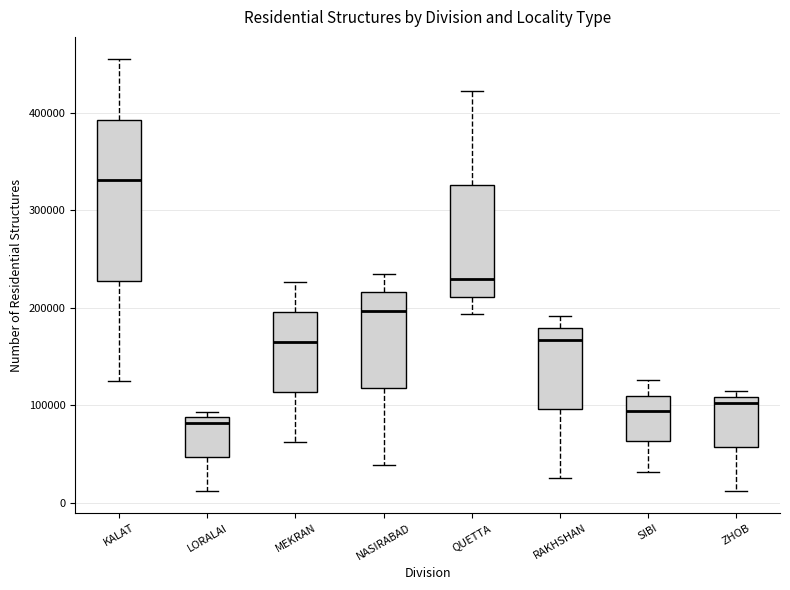

Where does the upper whisker of the box for RAKHSHAN end on the y-axis? The values are not printed on the chart, so give them approximately, as read against the axis.

190000